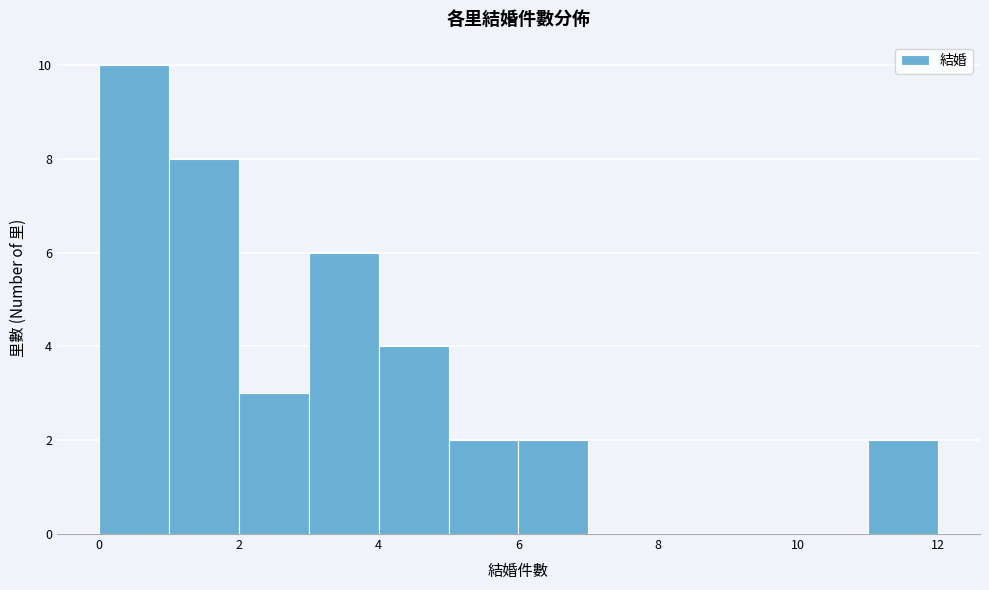

What is the height of the bar covering 11 to 12 on the x-axis? The values are not printed on the chart, so give them approximately, as read against the axis.

2